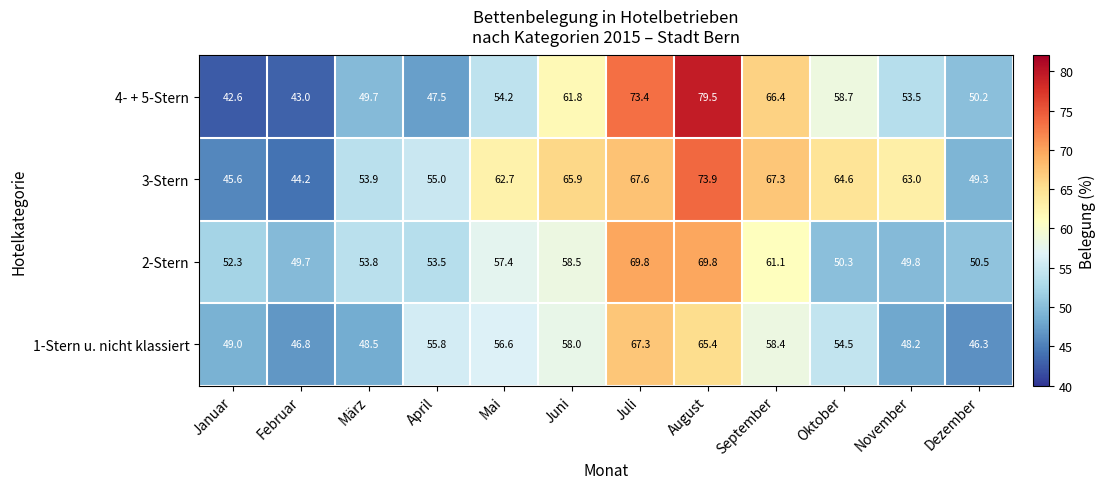

Rank the series by their maximum value, from highest to lowest.

4- + 5-Stern, 3-Stern, 2-Stern, 1-Stern u. nicht klassiert